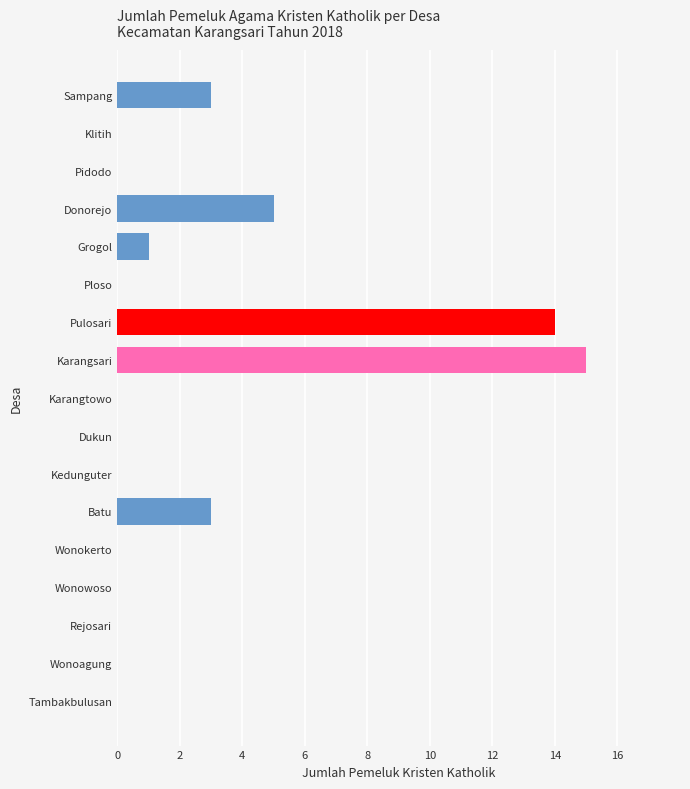

Reading top to bottom, what are all the values shown in this chart?

Sampang=3	Klitih=0	Pidodo=0	Donorejo=5	Grogol=1	Ploso=0	Pulosari=14	Karangsari=15	Karangtowo=0	Dukun=0	Kedunguter=0	Batu=3	Wonokerto=0	Wonowoso=0	Rejosari=0	Wonoagung=0	Tambakbulusan=0